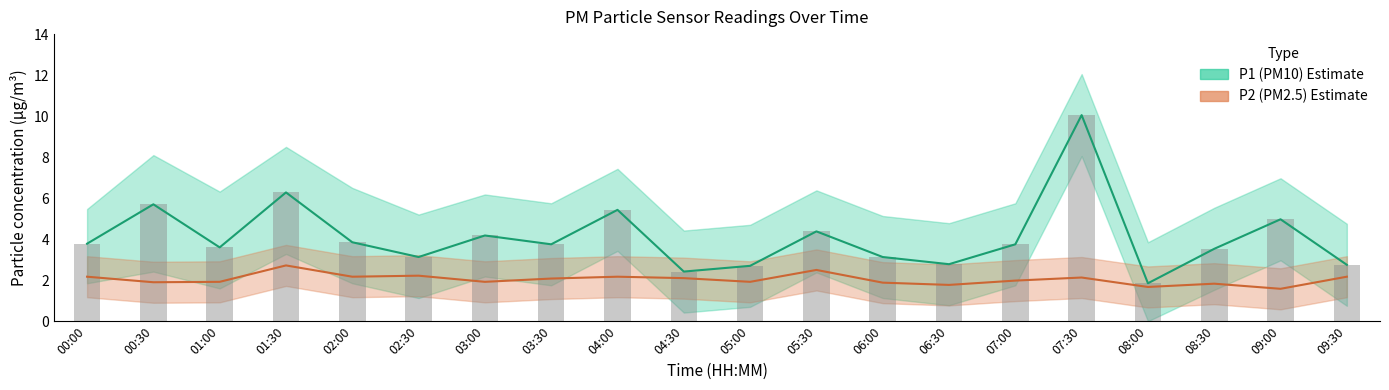

What is the value of the P1 bar at the 15th from the left?

3.8